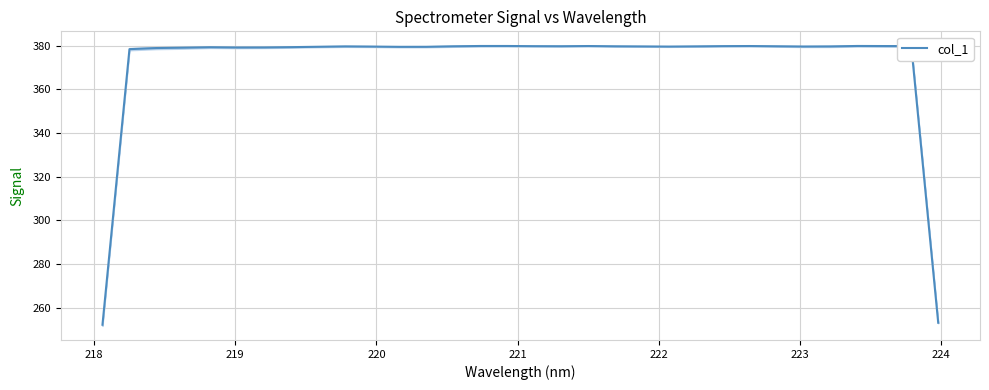

Reading left to right, extract all data points from this chart.

252.2	378.4	378.9	379.0	379.2	379.1	379.1	379.3	379.4	379.6	379.5	379.4	379.4	379.7	379.8	379.8	379.7	379.7	379.8	379.7	379.6	379.5	379.6	379.7	379.8	379.7	379.6	379.6	379.8	379.8	379.7	253.1